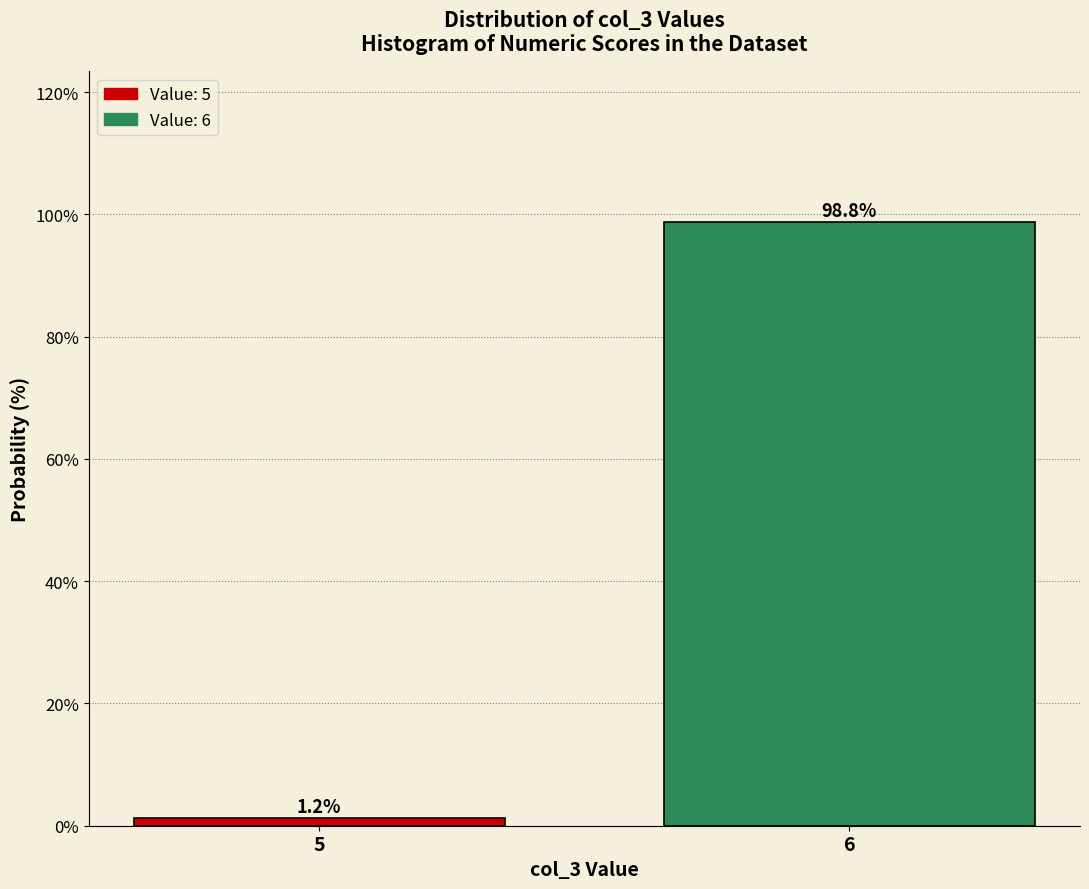

Between 5 and 6, which is larger?

6